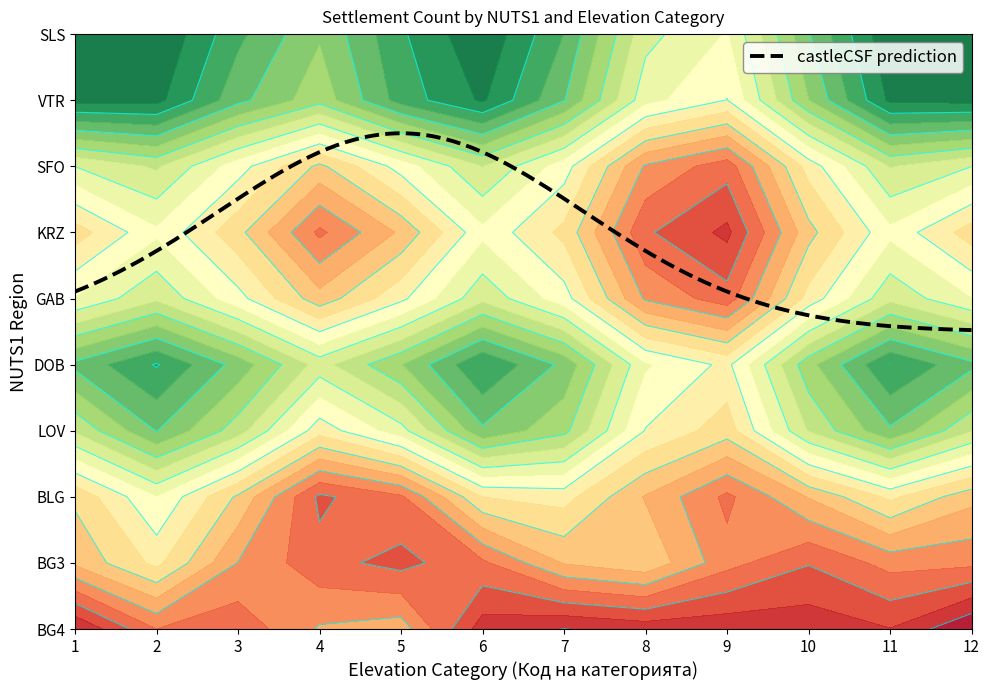

Is it true that GAB equals 4 at 3?

False